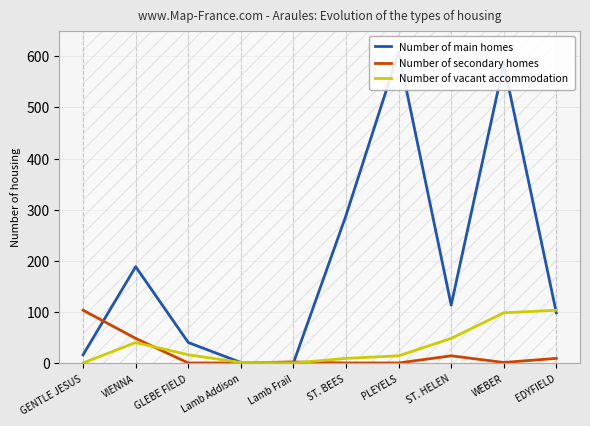

Which series changed the most between Lamb Frail and ST. HELEN?

Number of main homes